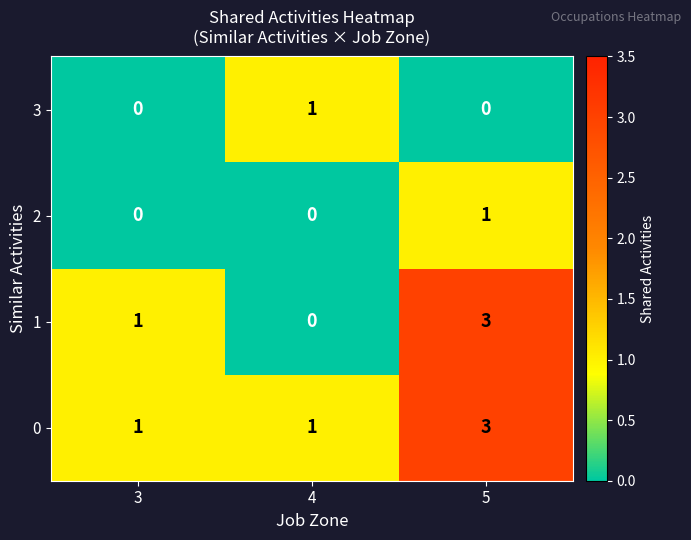

Reading left to right, transcribe all the data shown in this chart.

3: 3=0	4=1	5=0
2: 3=0	4=0	5=1
1: 3=1	4=0	5=3
0: 3=1	4=1	5=3